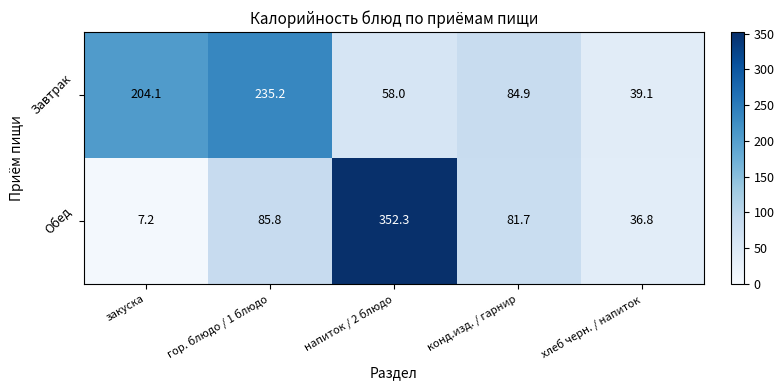

Reading left to right, list all the values displayed in this chart.

Завтрак: закуска=204.1	гор. блюдо / 1 блюдо=235.2	напиток / 2 блюдо=58.0	конд.изд. / гарнир=84.9	хлеб черн. / напиток=39.1
Обед: закуска=7.2	гор. блюдо / 1 блюдо=85.8	напиток / 2 блюдо=352.3	конд.изд. / гарнир=81.7	хлеб черн. / напиток=36.8